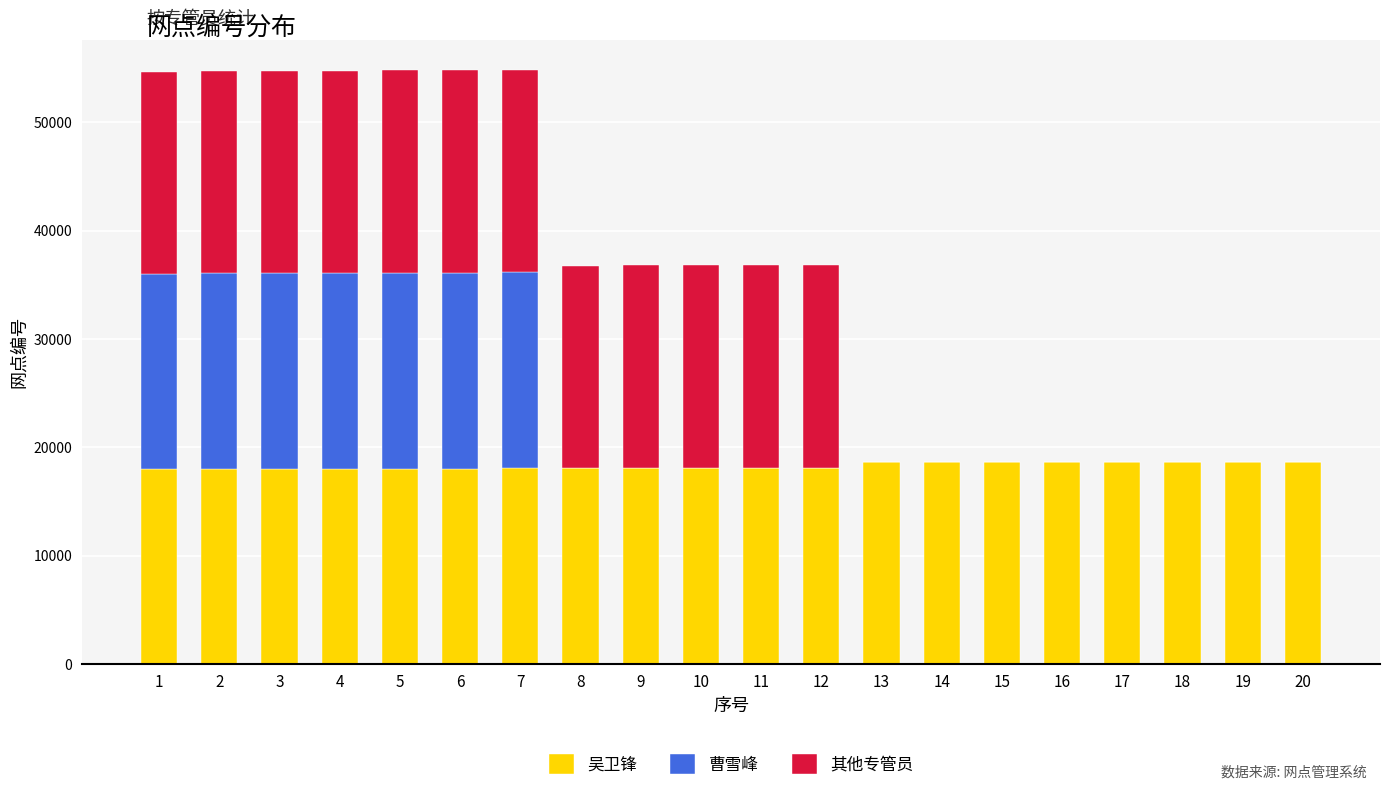

What is the sum of all 吴卫锋 values?

365776